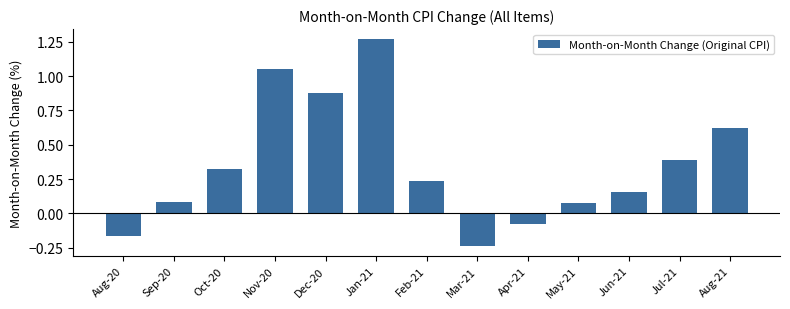

Which category has the lowest value across all series?

Mar-21